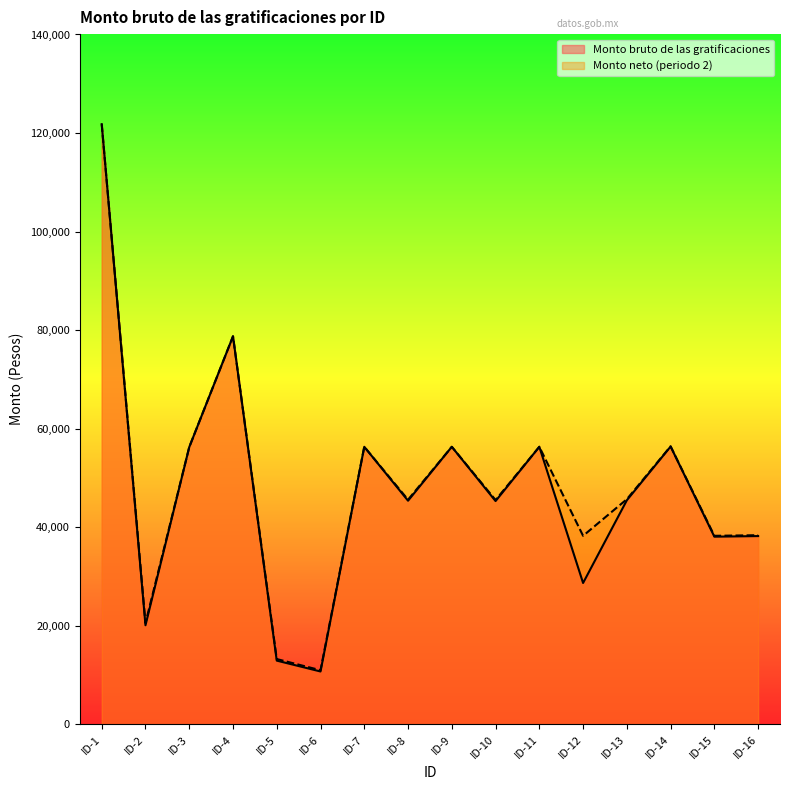

What is the value of the Monto bruto de las gratificaciones point at the 10th from the left?

45330.2